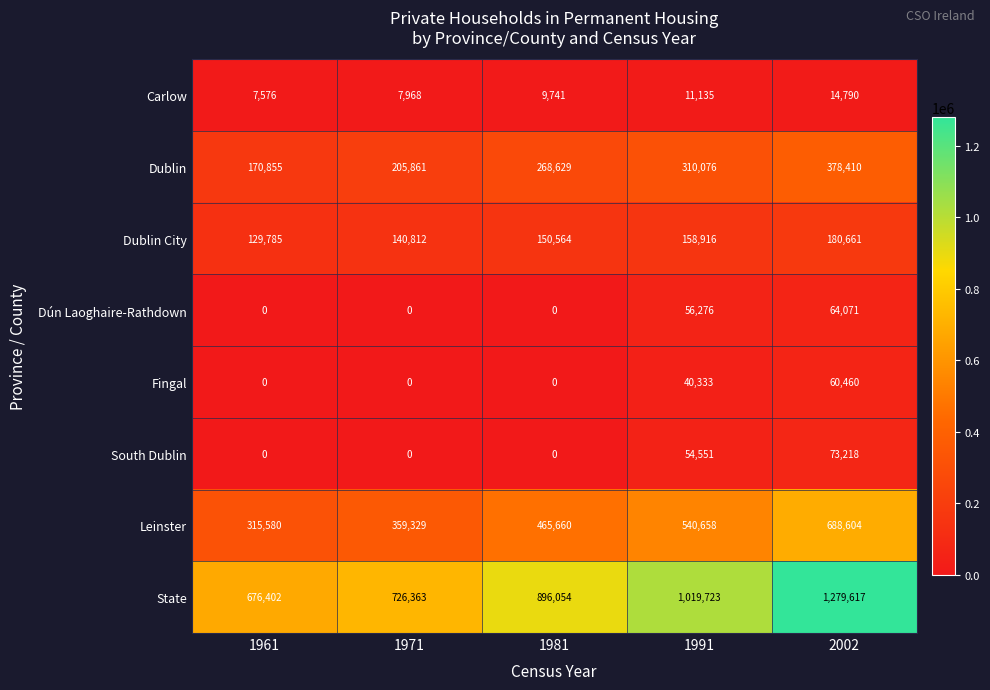

Between 1991 and 2002, which series saw the biggest shift?

State